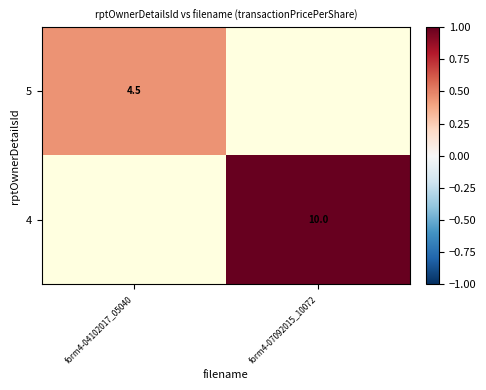

At how many categories does at least one series exceed 0?

2